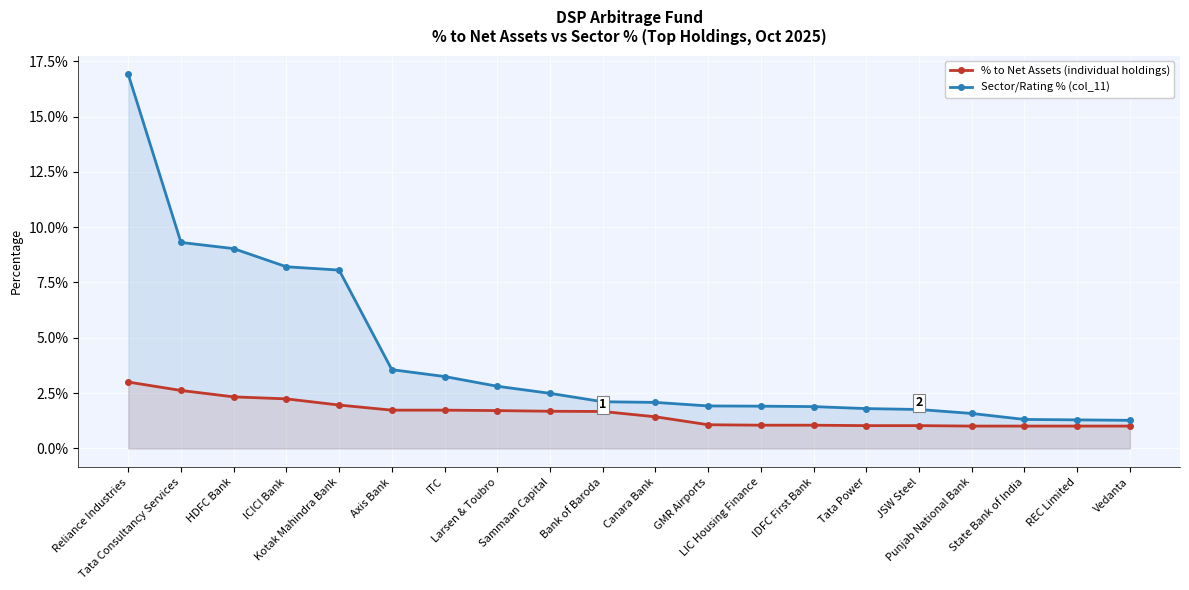

True or false: % to Net Assets (individual holdings) and Sector/Rating % (col_11) cross at least once.

False